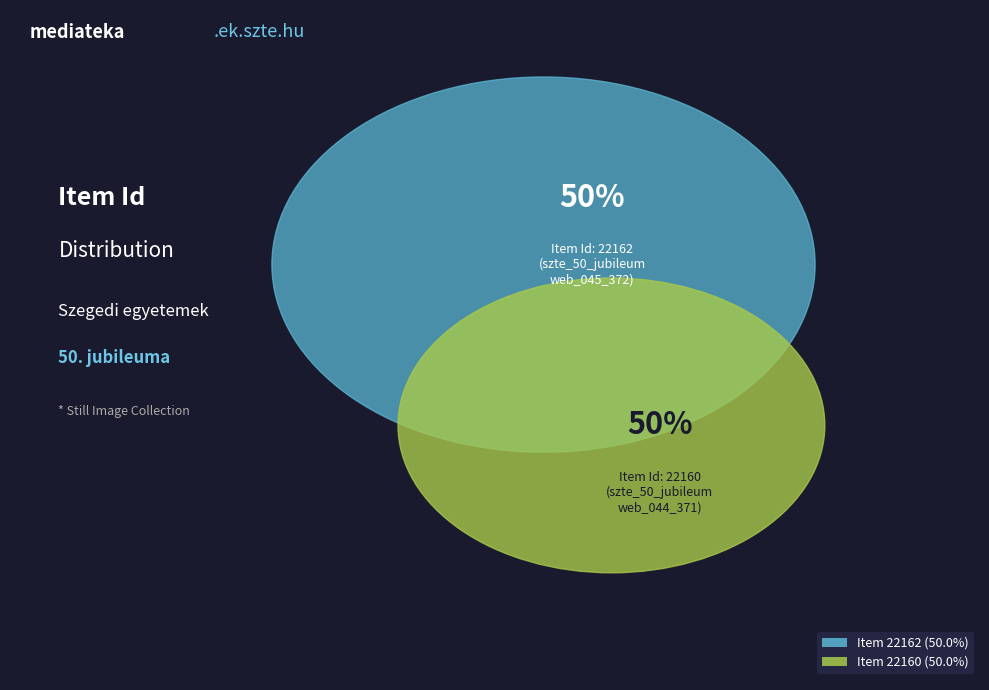

Is the sum of Item 22160
(szte_50_jubileum_web_044_371) and Item 22162
(szte_50_jubileum_web_045_372) greater than half?

Yes